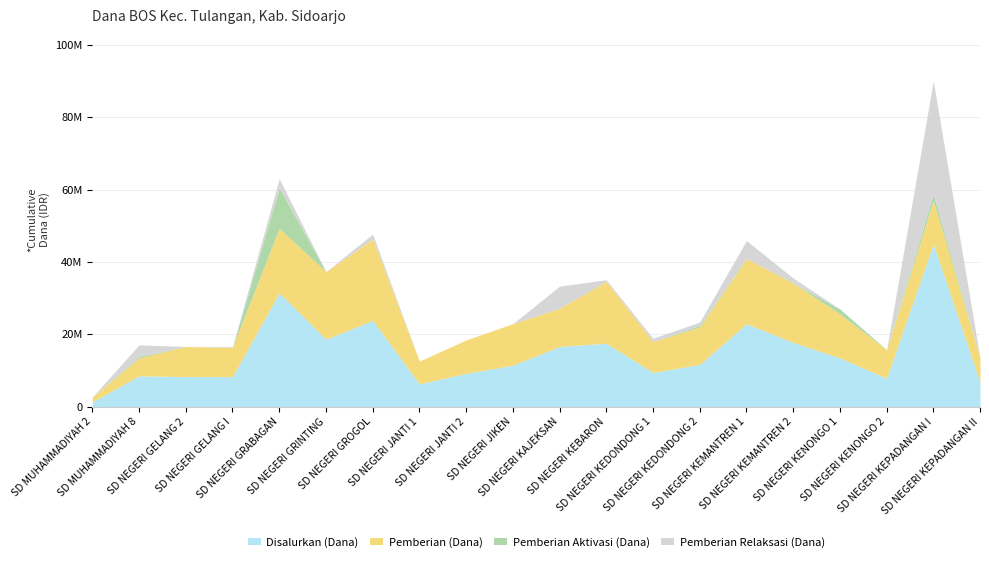

True or false: Pemberian Relaksasi (Dana) has more than 1 points higher than both neighbors.

True